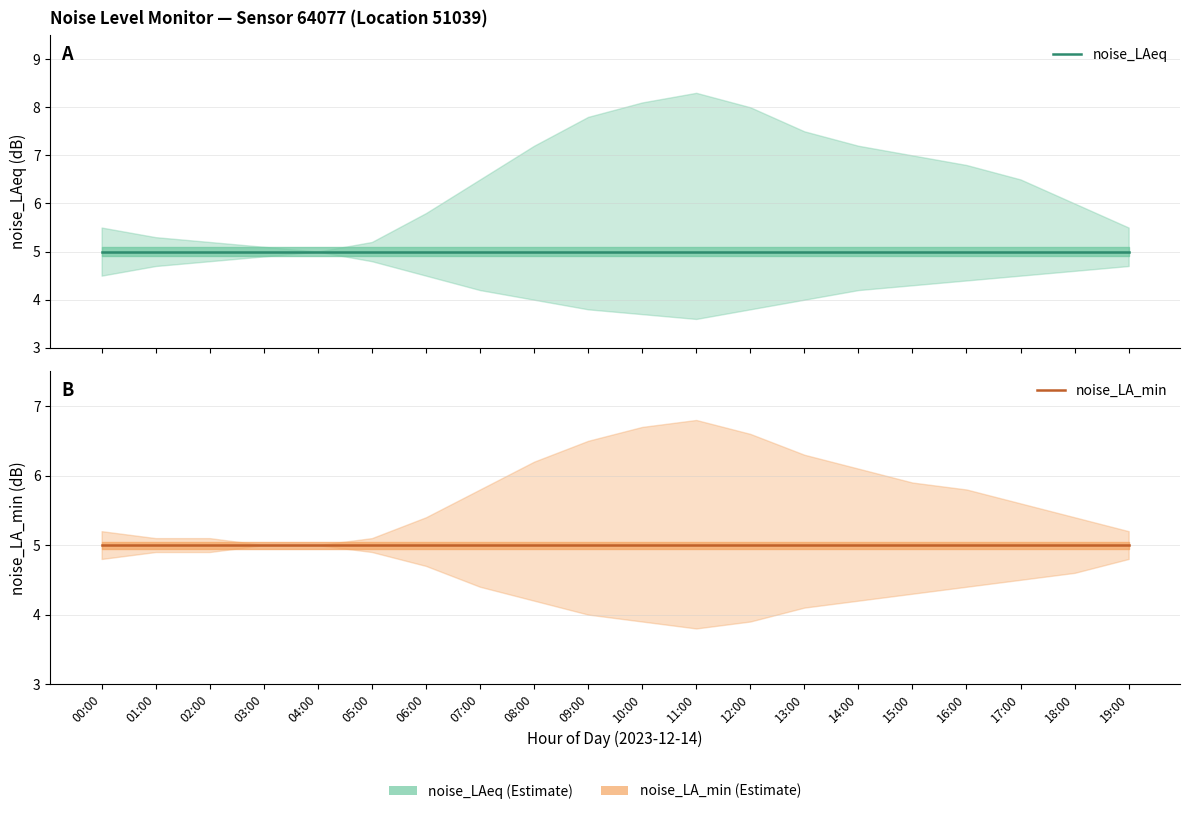

Which category has the highest value in the noise_LAeq_lower series?

04:00